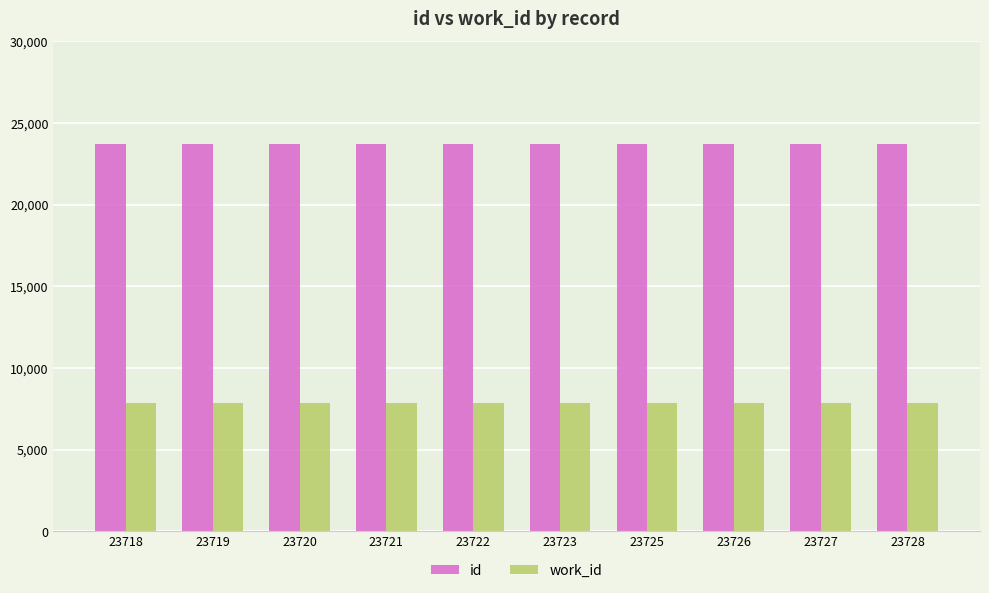

List the series in order of their overall mean, lowest first.

work_id, id